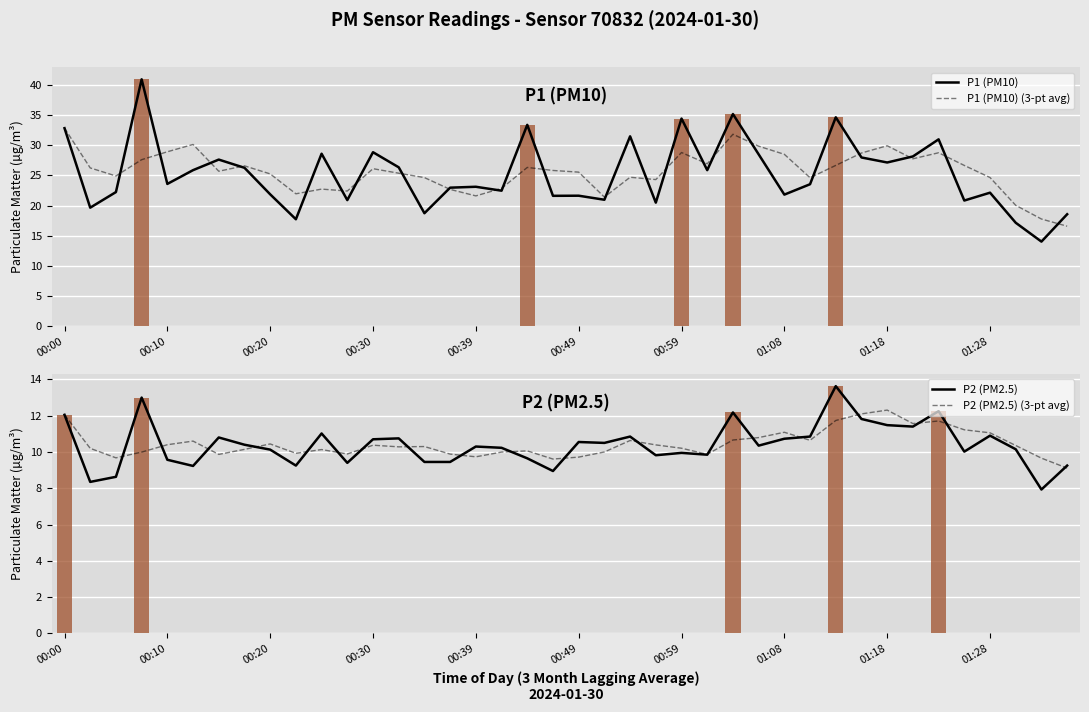

Is the value of P2 (PM2.5) (3-pt avg) at 00:10 greater than the value of P1 (PM10) at 39?

No